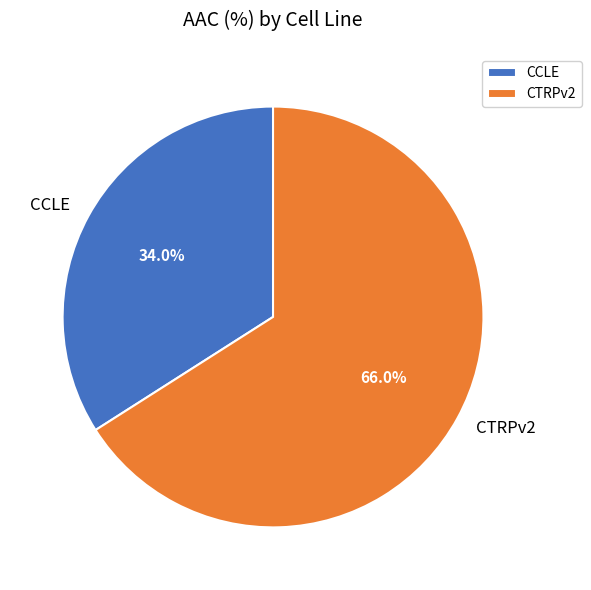

To the nearest percent, what percentage of the pie is CCLE?

34%